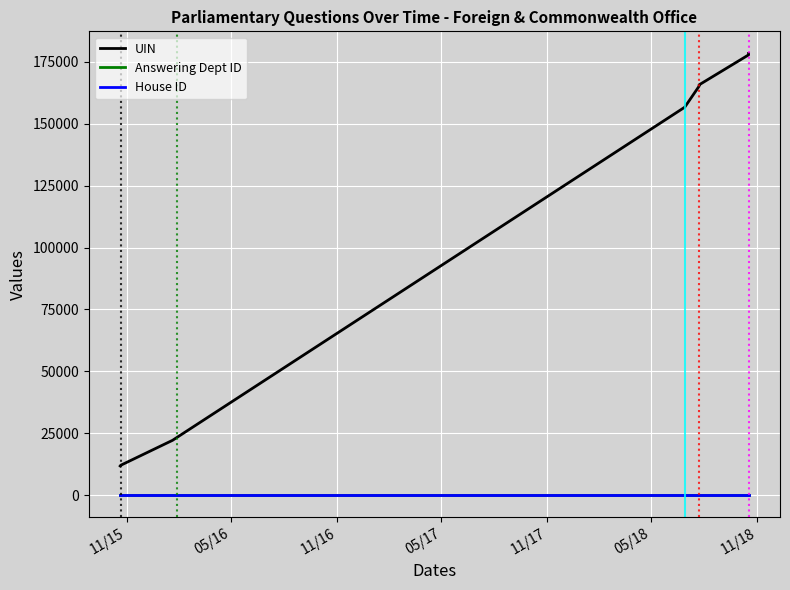

Count the number of data series in this chart.

3